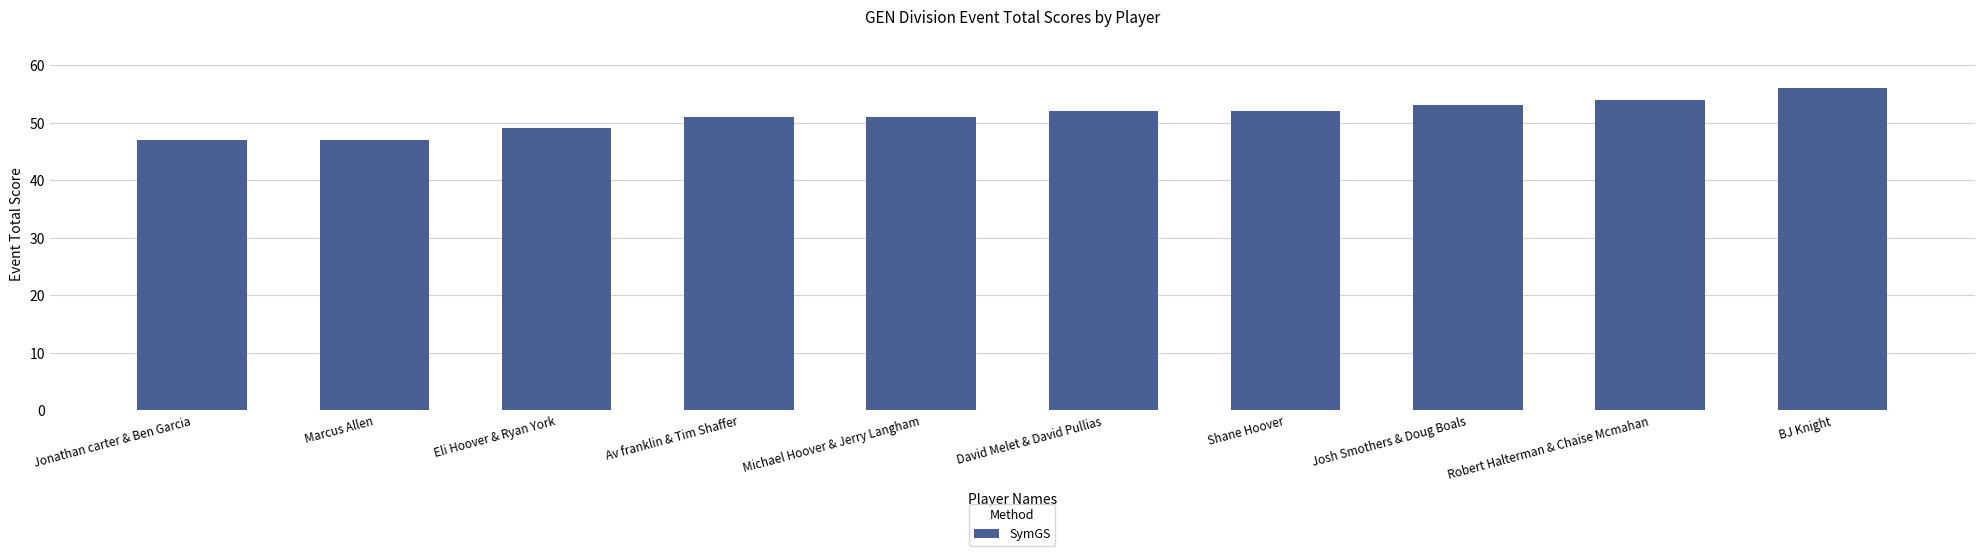

Which category has the highest value across all series?

BJ Knight